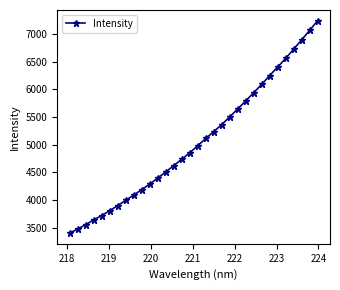

What is the difference between the maximum and second lowest values?

3763.1